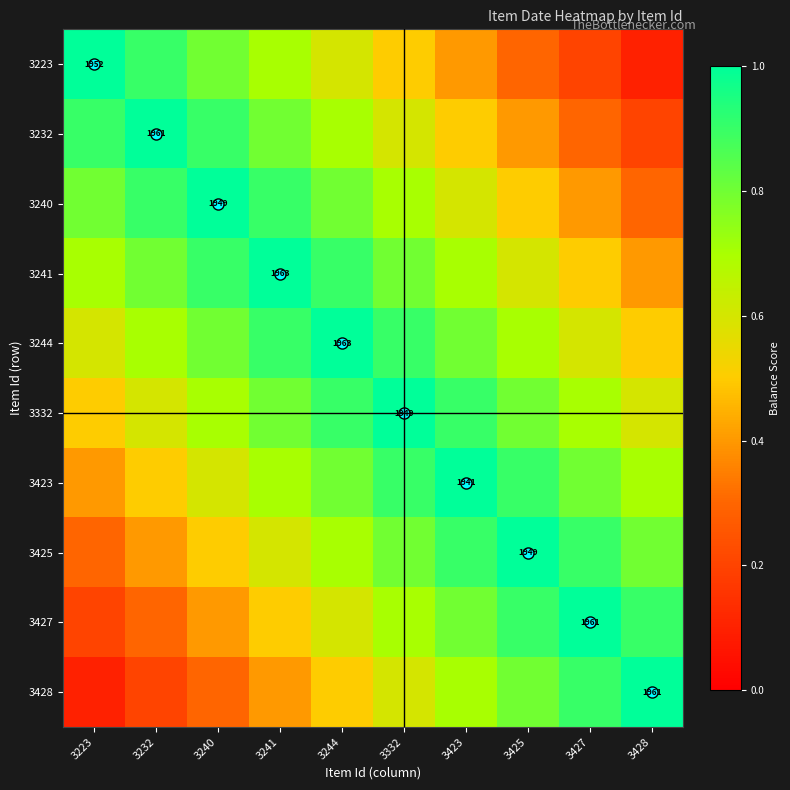

Which category has the lowest value across all series?

3428